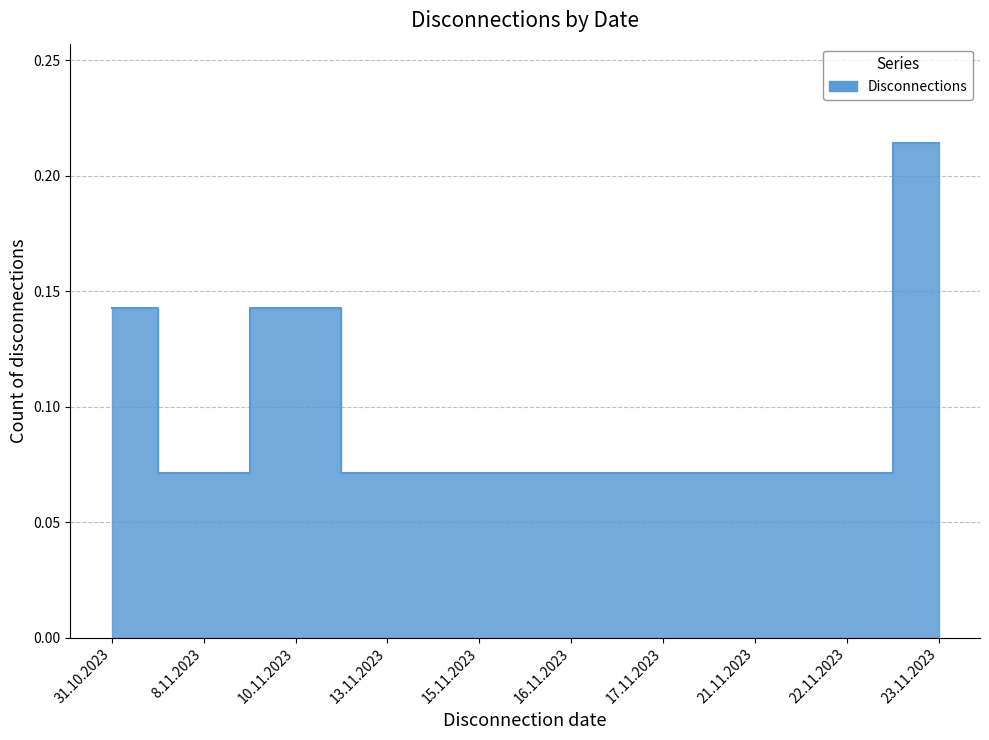

The chart shows a value of 0.1 at 13.11.2023. True or false?

False